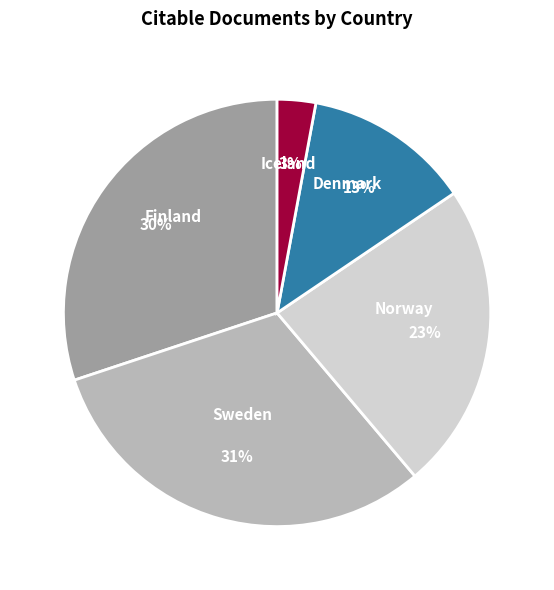

Count the number of slices in the pie.

5